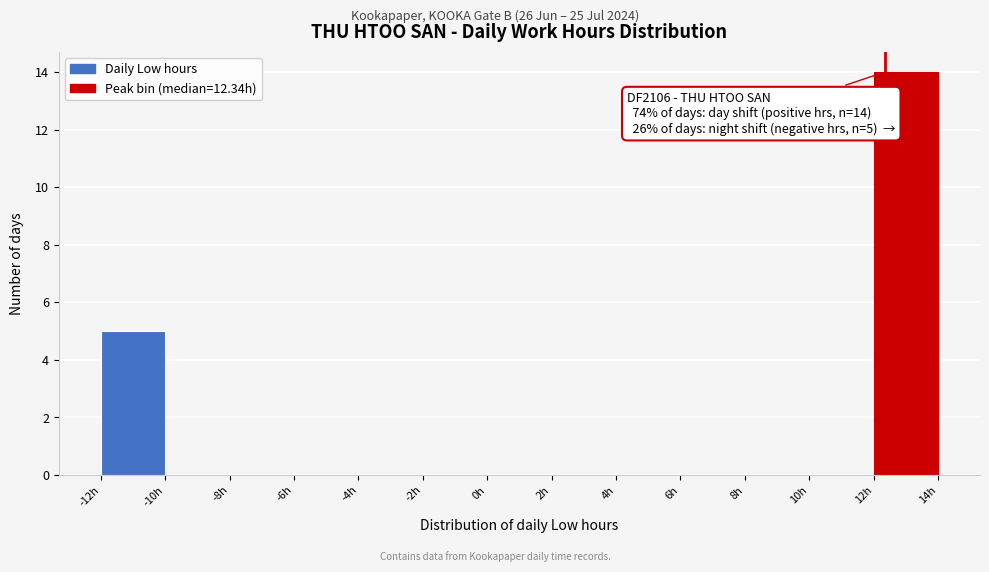

Which range on the x-axis has the tallest bar?

12 to 14